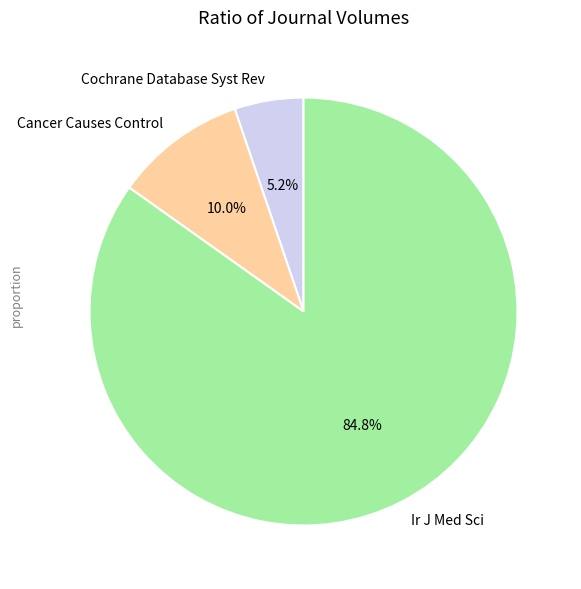

How many segments does this pie chart have?

3